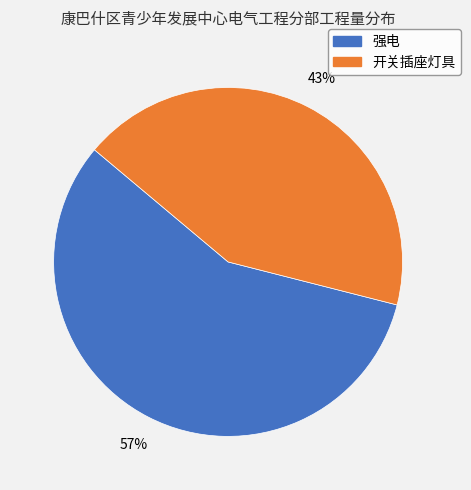

To the nearest percent, what is the difference between the 开关插座灯具 and 强电 slice percentages?

14%